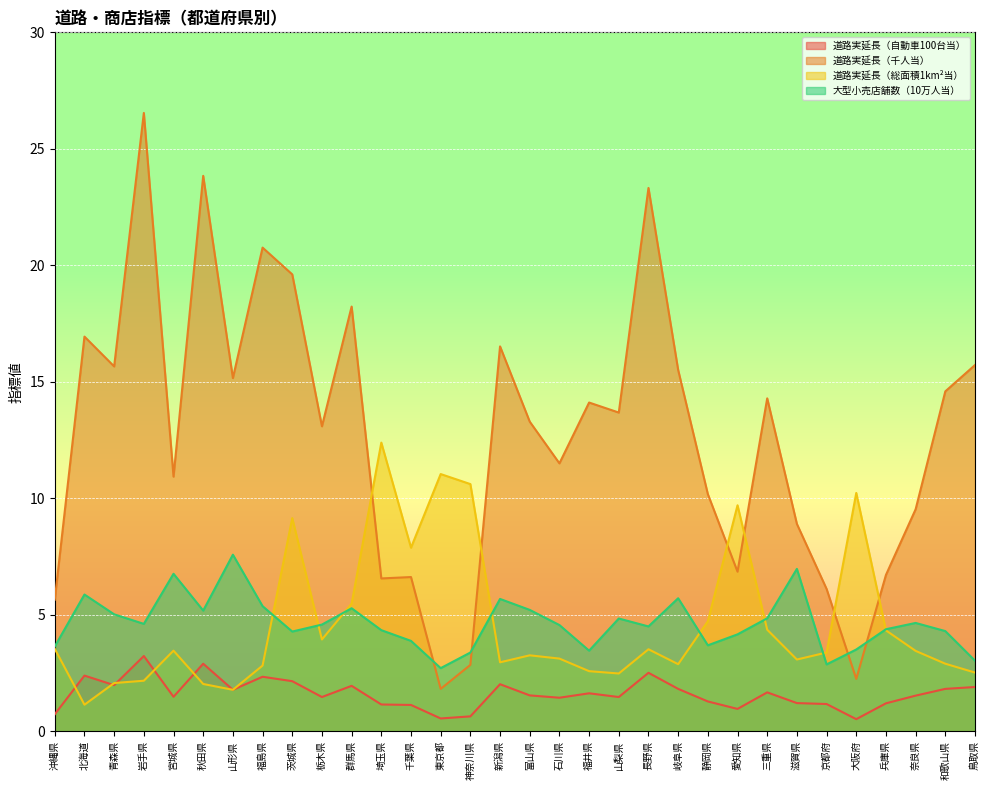

What is the highest value of the 大型小売店舗数（10万人当） series?

7.6